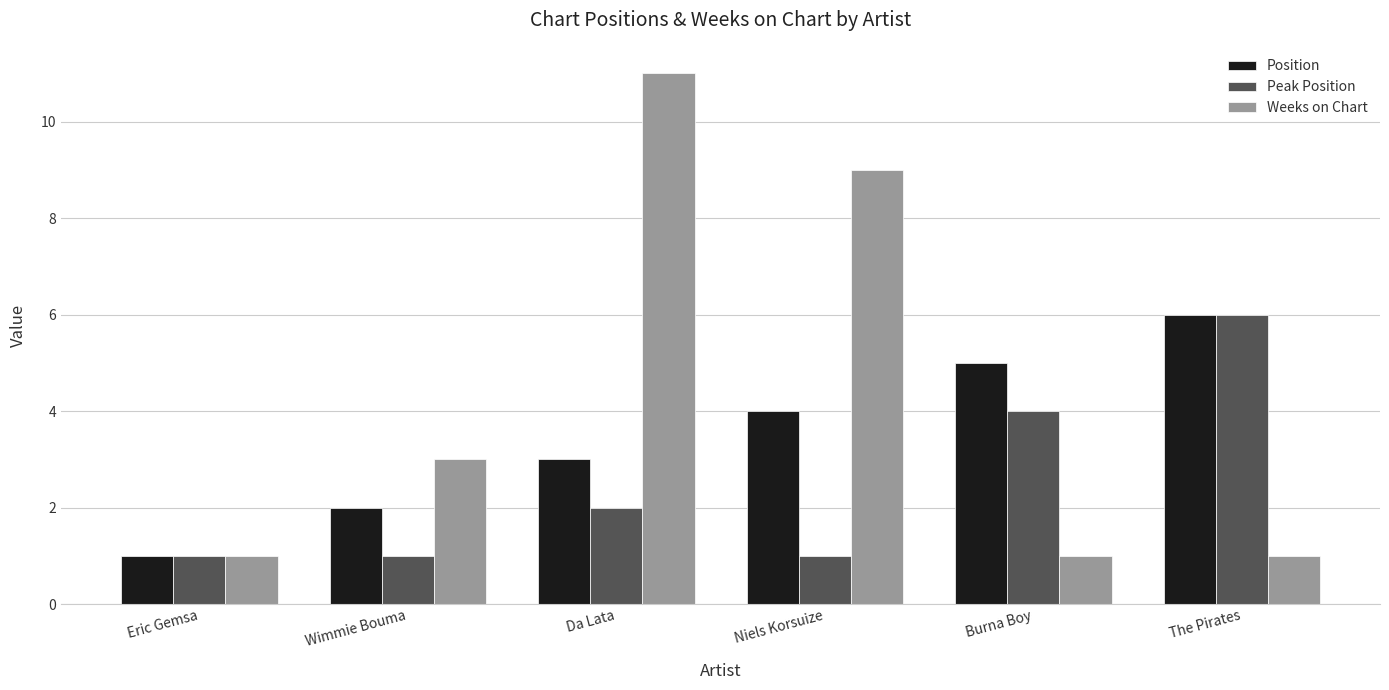

Reading left to right, extract all data points from this chart.

Position: Eric Gemsa=1	Wimmie Bouma=2	Da Lata=3	Niels Korsuize=4	Burna Boy=5	The Pirates=6
Peak Position: Eric Gemsa=1	Wimmie Bouma=1	Da Lata=2	Niels Korsuize=1	Burna Boy=4	The Pirates=6
Weeks on Chart: Eric Gemsa=1	Wimmie Bouma=3	Da Lata=11	Niels Korsuize=9	Burna Boy=1	The Pirates=1